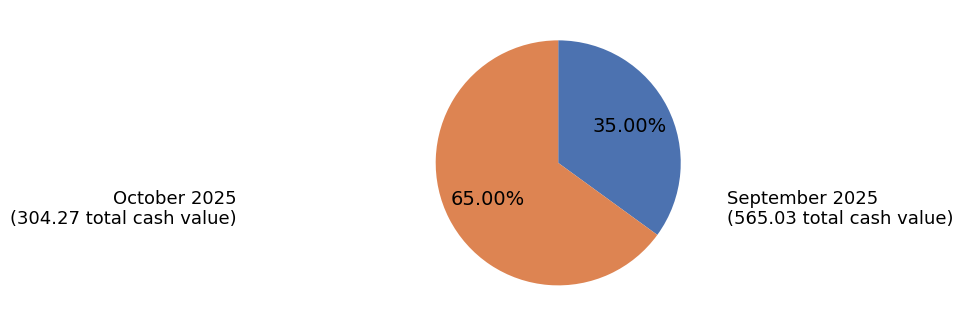

To the nearest percent, what is the difference between the largest and smallest slice percentages?

30%